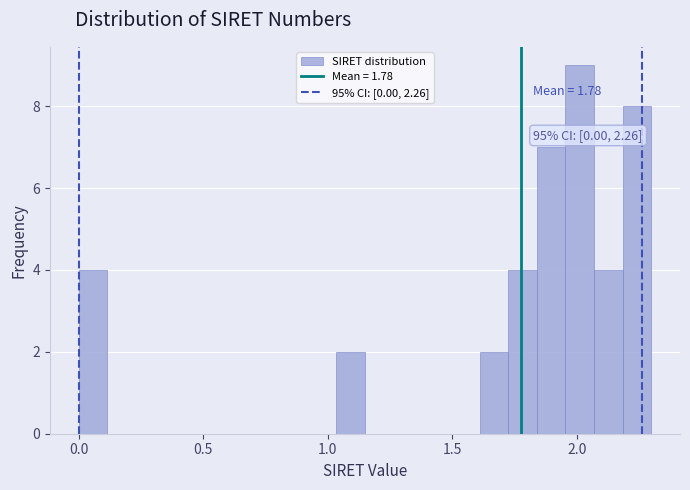

Read against the x-axis, roughly where is the centre of the tallest bar?

2.00